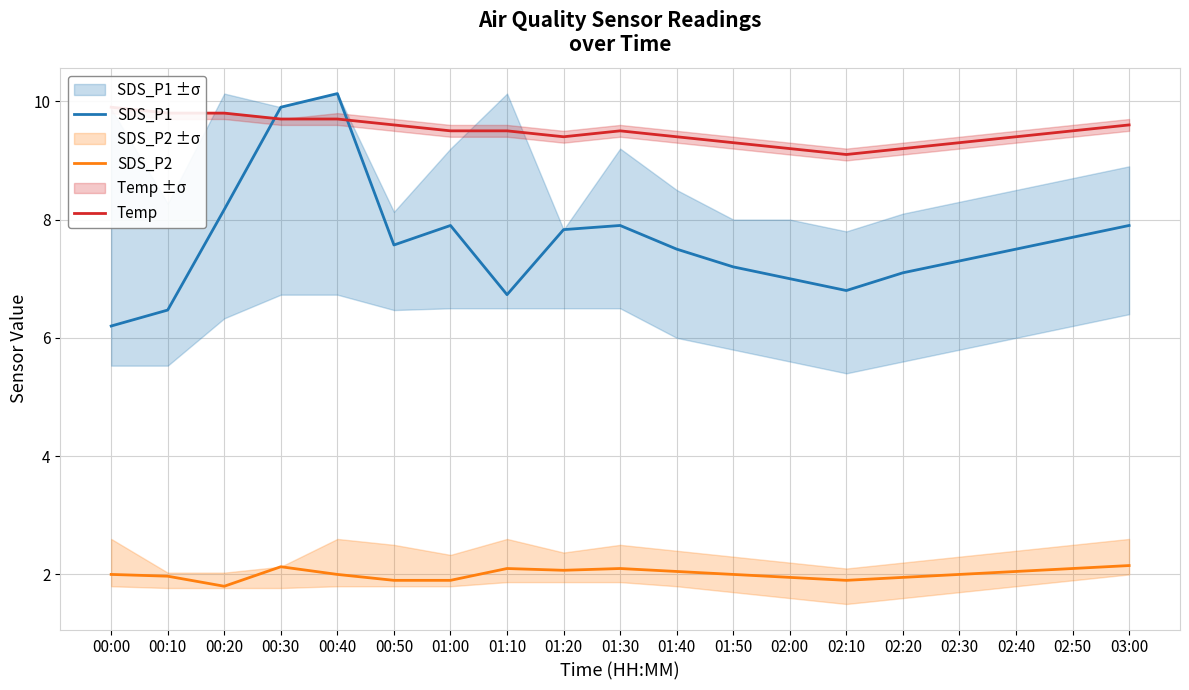

What is the difference between the maximum and second lowest values in the Temp series?

0.7